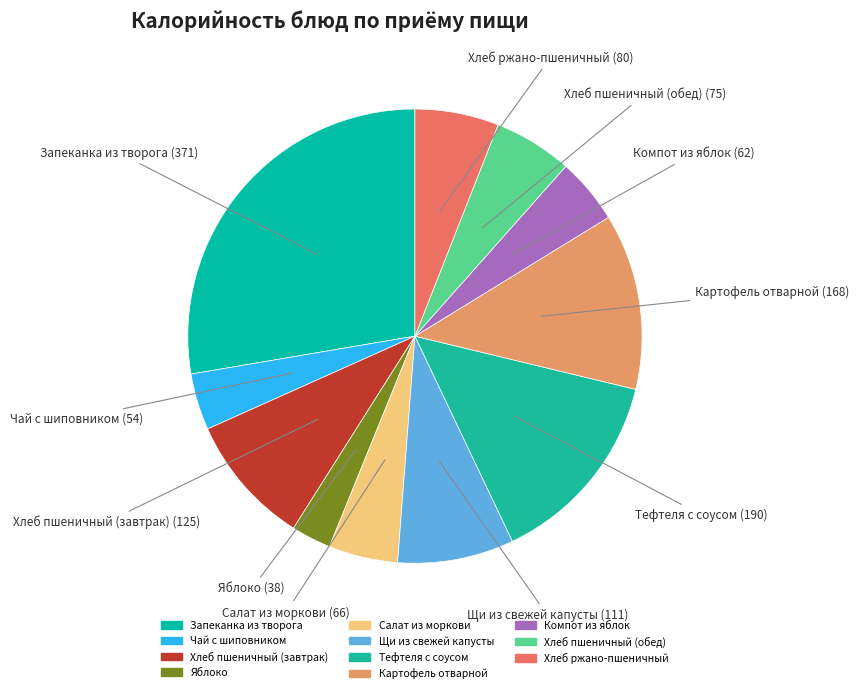

Does any single category account for the majority?

No